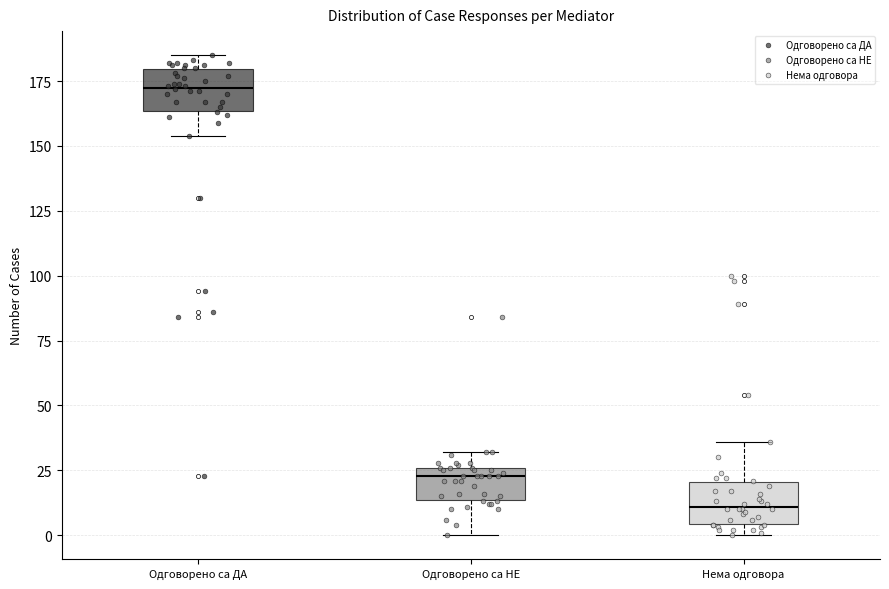

Which box's median line is the lowest?

Нема одговора